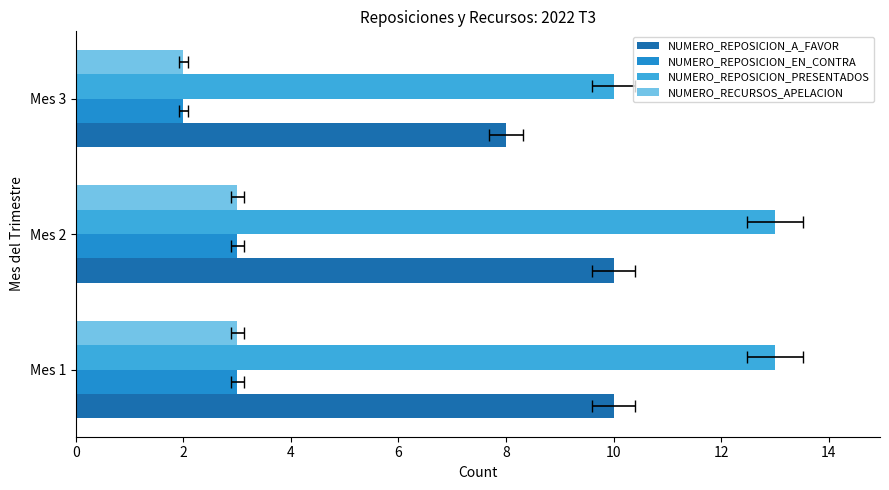

What is the highest value of the NUMERO_REPOSICION_A_FAVOR series?

10